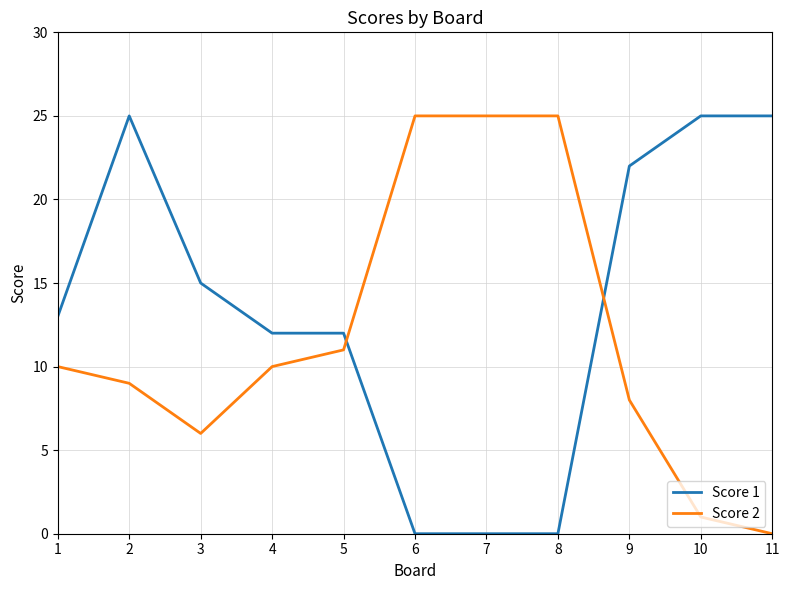

At how many categories does at least one series exceed 10?

11